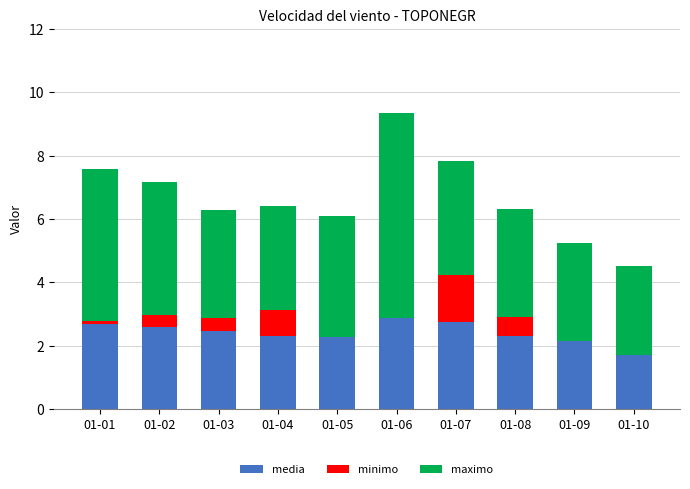

What is the total value across all series at 01-03?

6.3